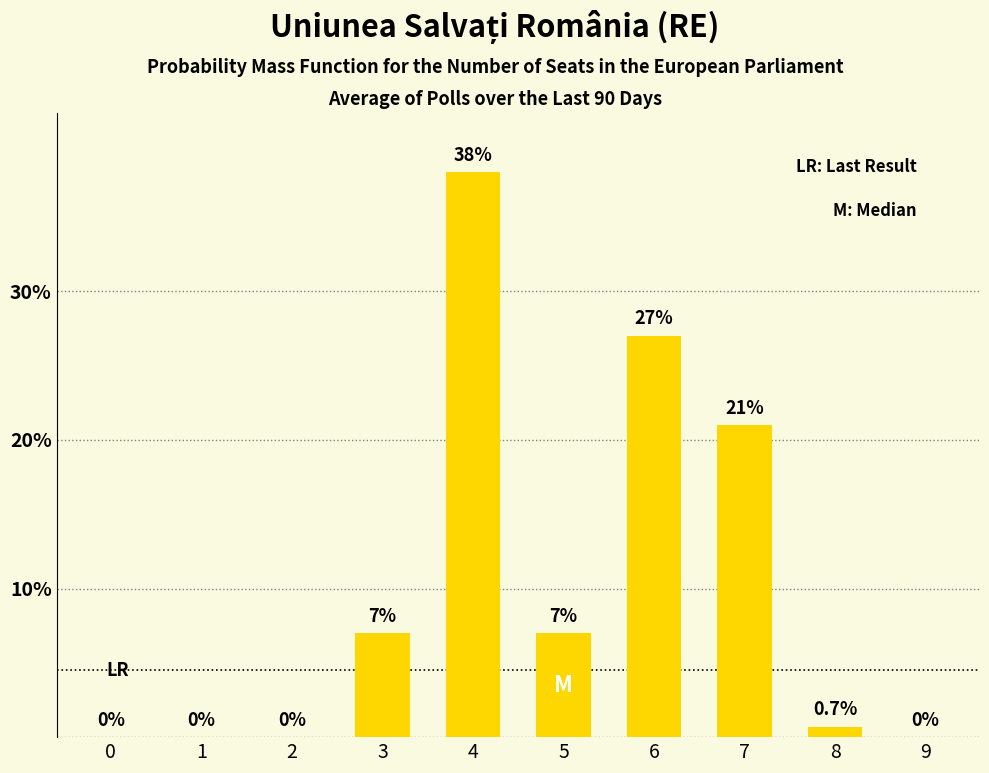

Reading left to right, list all the values displayed in this chart.

0=0.0	1=0.0	2=0.0	3=7.0	4=38.0	5=7.0	6=27.0	7=21.0	8=0.7	9=0.0